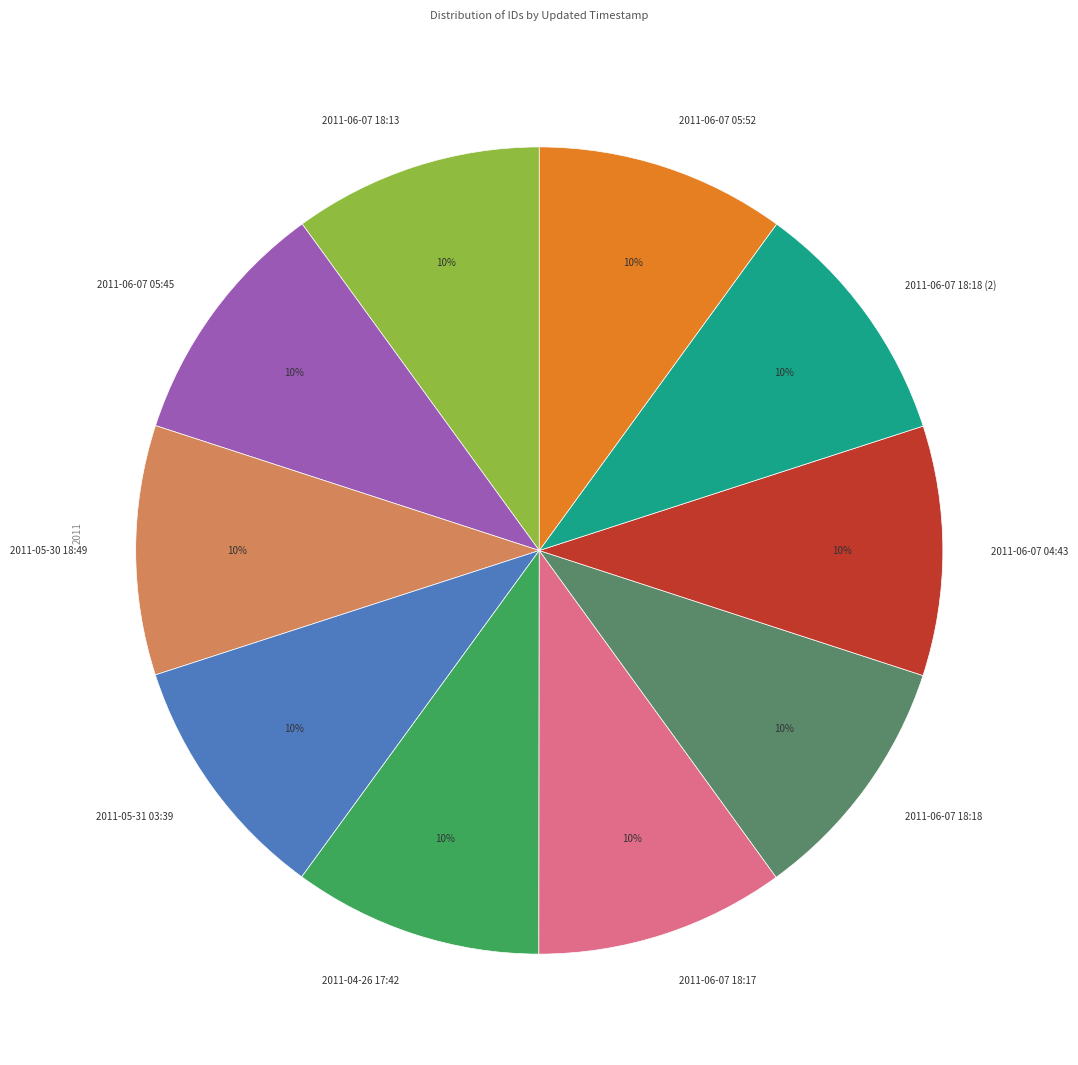

To the nearest percent, what is the average slice percentage?

10%